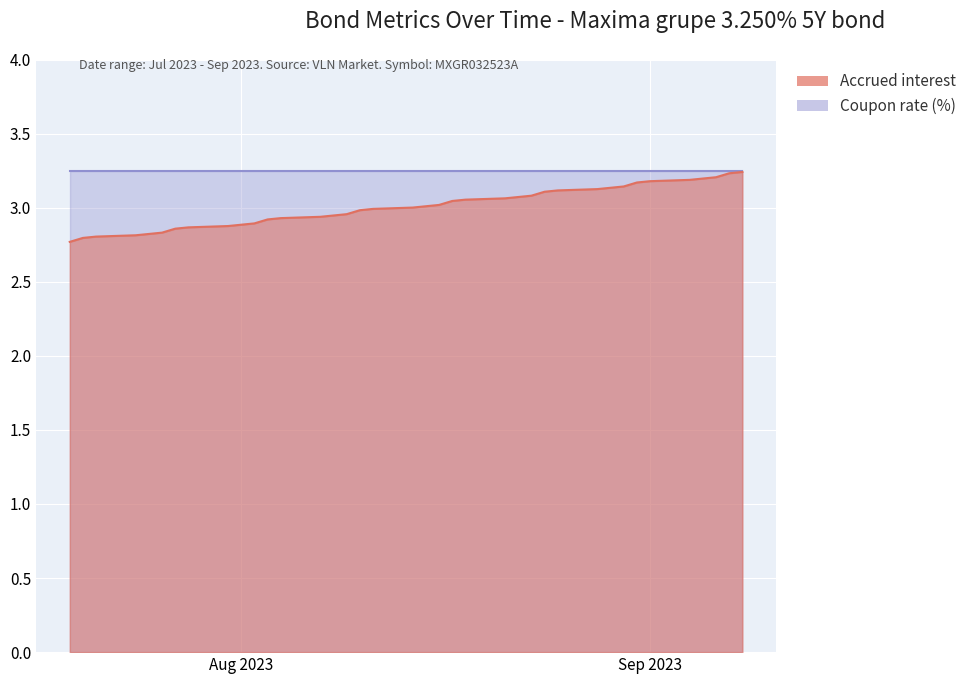

What is the sum of all values?

114.3